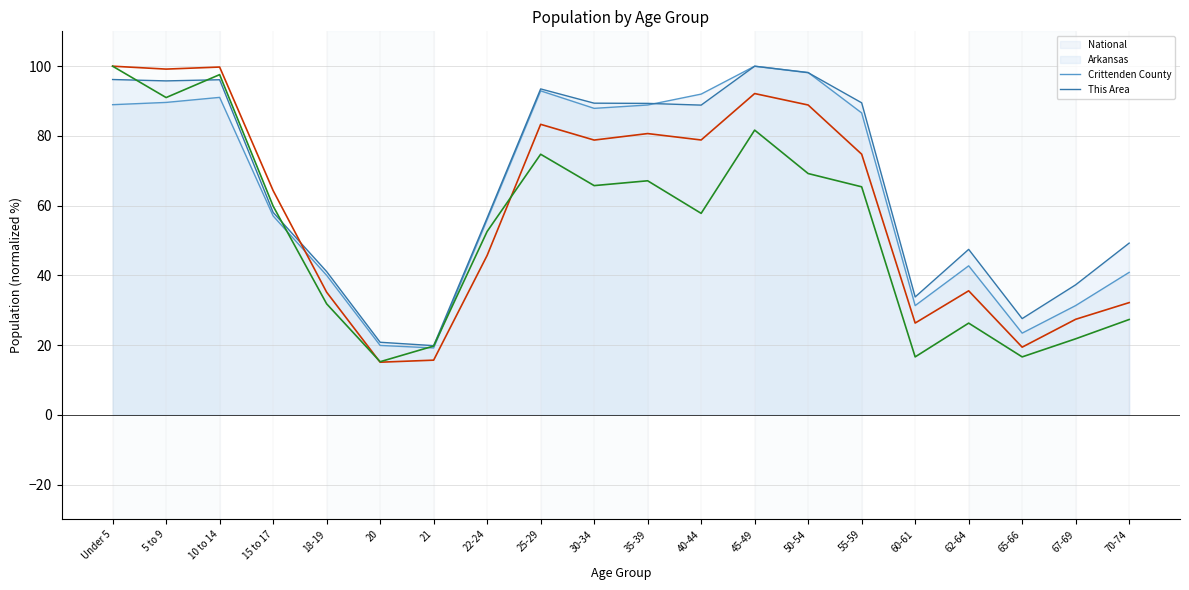

What is the label of the 15th point from the left?

55-59